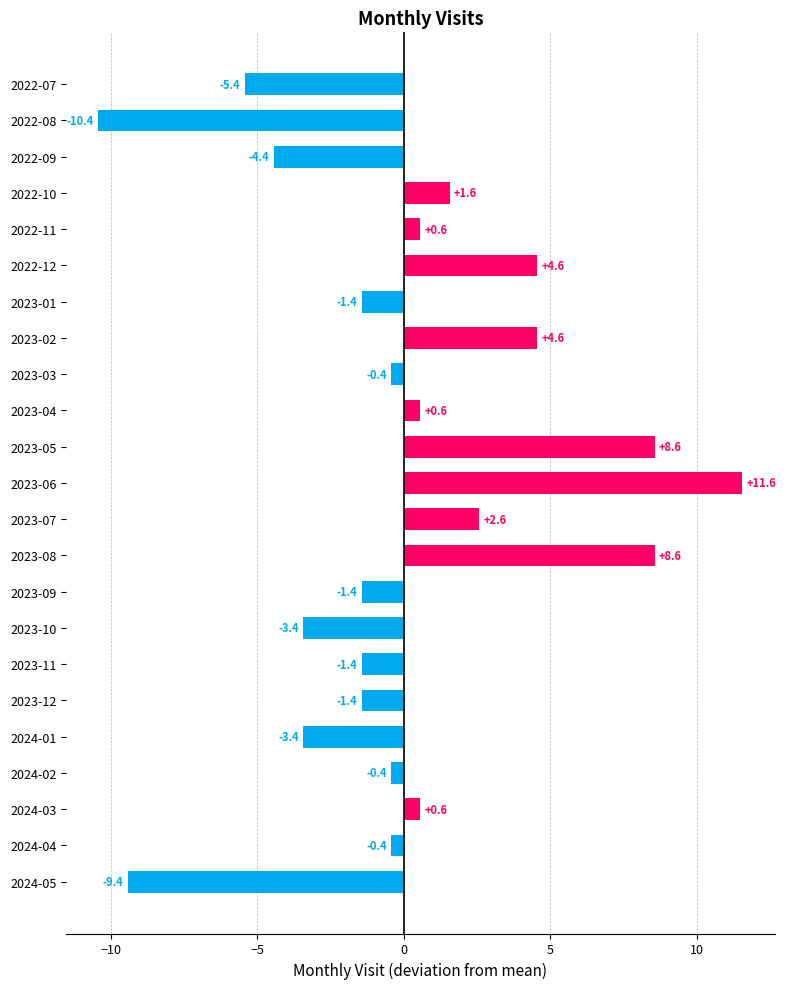

Reading top to bottom, list all the values displayed in this chart.

-5.4	-10.4	-4.4	1.6	0.6	4.6	-1.4	4.6	-0.4	0.6	8.6	11.6	2.6	8.6	-1.4	-3.4	-1.4	-1.4	-3.4	-0.4	0.6	-0.4	-9.4